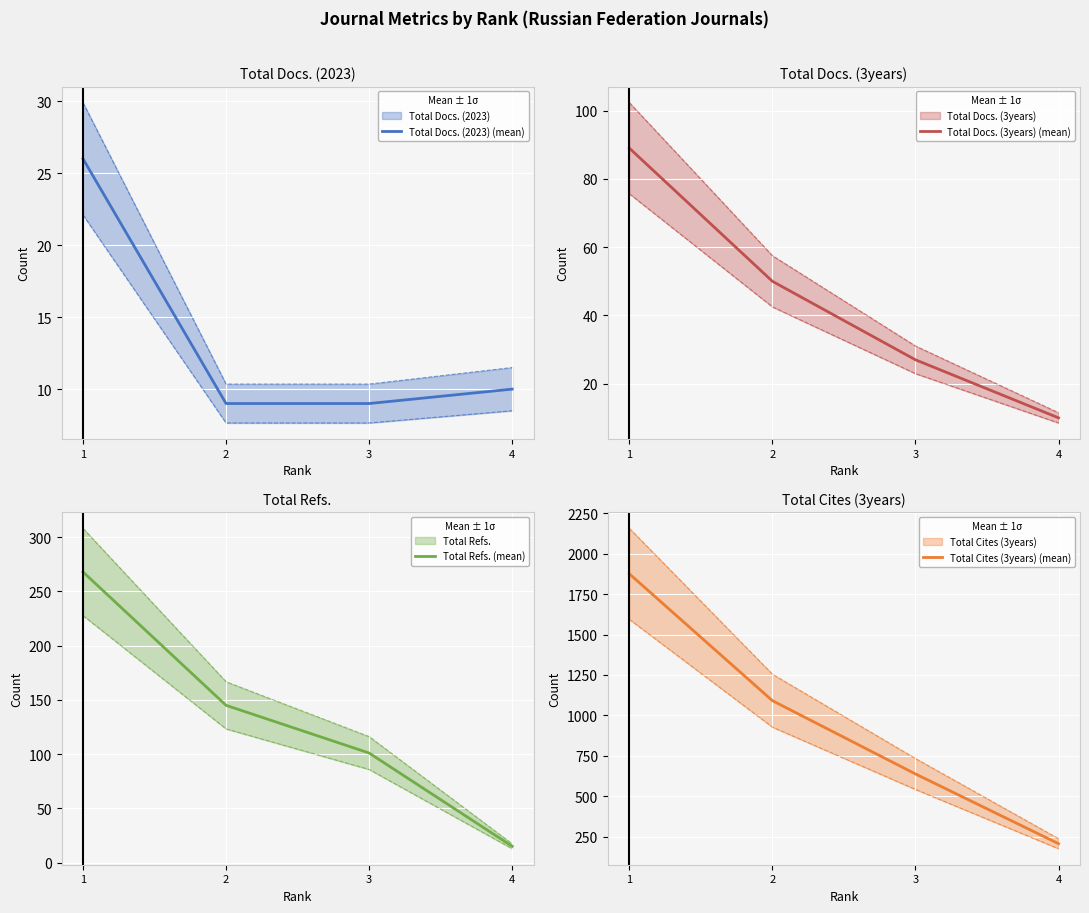

True or false: Total Docs. (3years) (mean) has a value of 50 at 2.

True